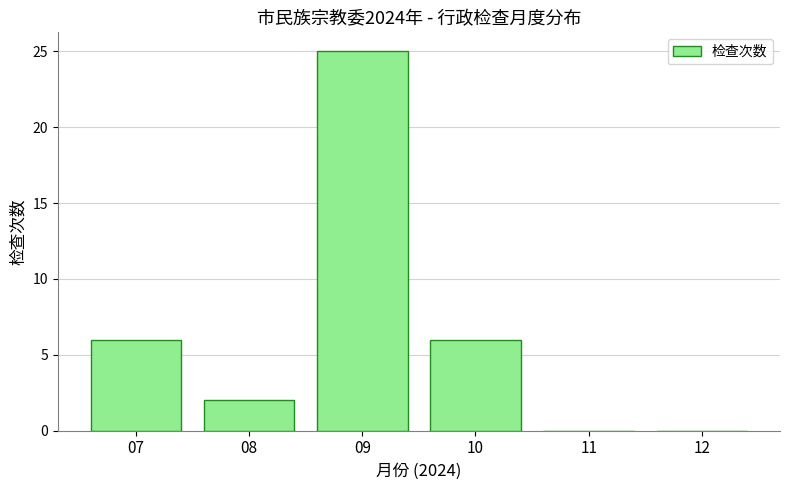

Reading left to right, transcribe all the data shown in this chart.

07=6	08=2	09=25	10=6	11=0	12=0